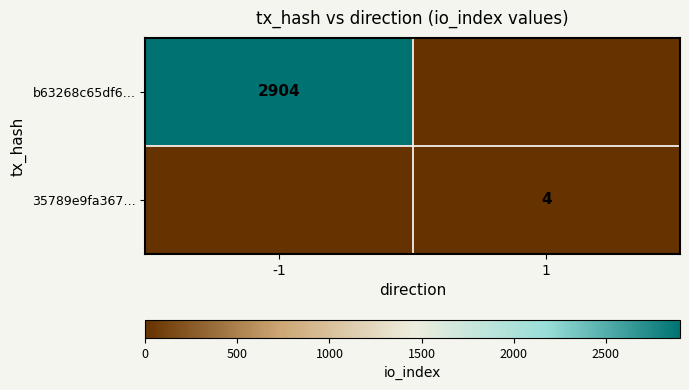

The value of 35789e9fa367… at 1 is 4. True or false?

True